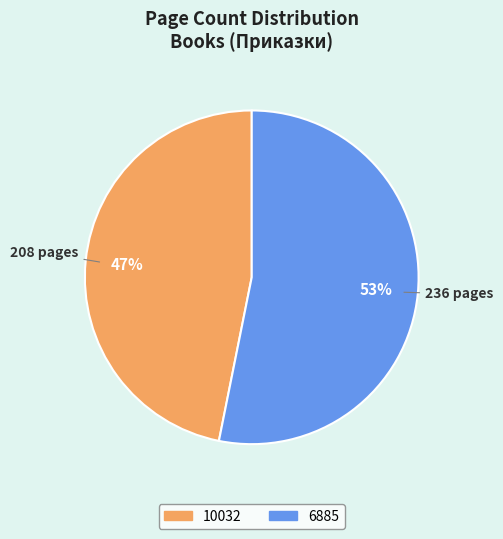

Which has a higher value, 10032 or 6885?

6885